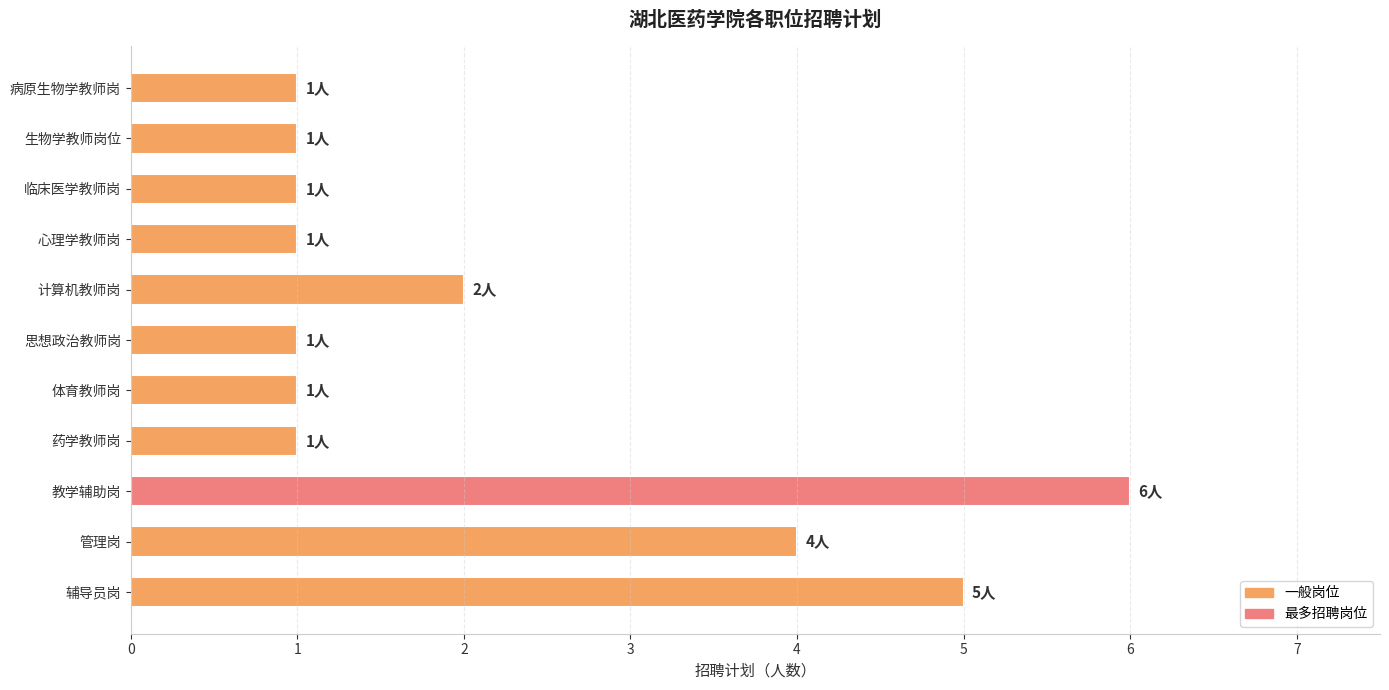

Reading top to bottom, transcribe all the data shown in this chart.

病原生物学教师岗=1	生物学教师岗位=1	临床医学教师岗=1	心理学教师岗=1	计算机教师岗=2	思想政治教师岗=1	体育教师岗=1	药学教师岗=1	教学辅助岗=6	管理岗=4	辅导员岗=5